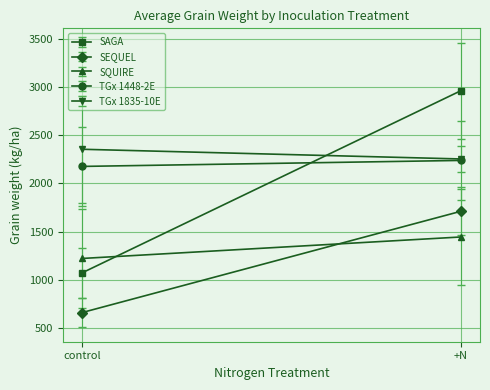

At which label is SQUIRE closest to 1332?

control